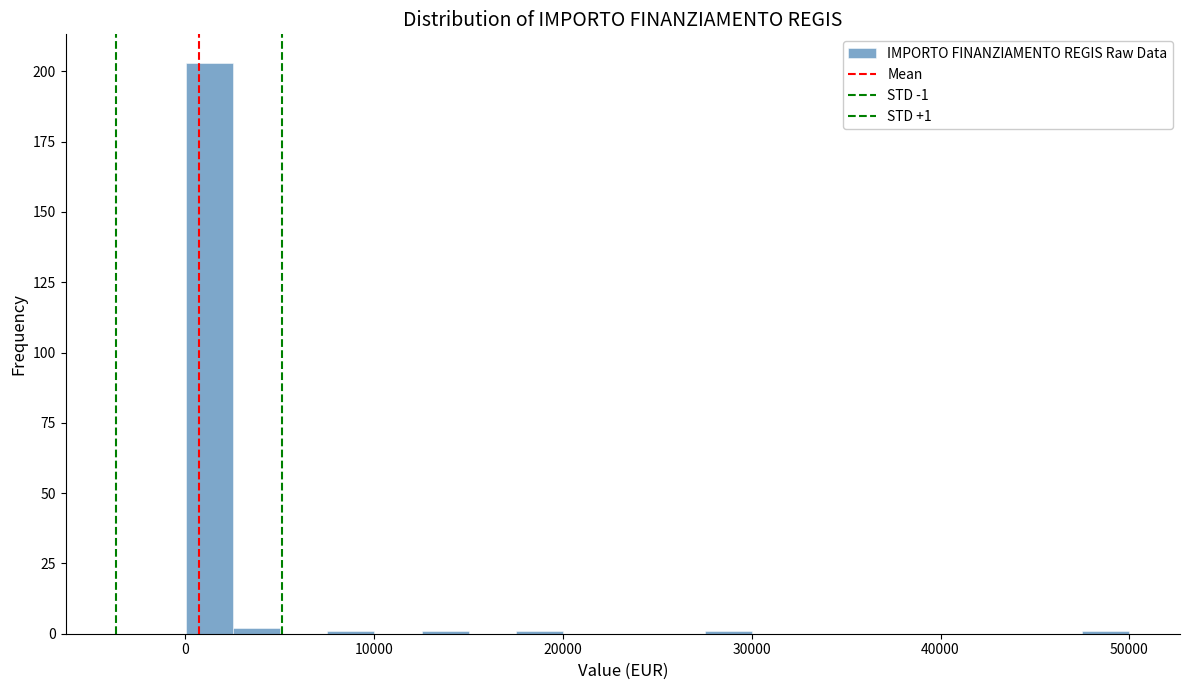

Around what value on the x-axis is the tallest bar? Give the approximate position of its centre, as read against the axis.

1000